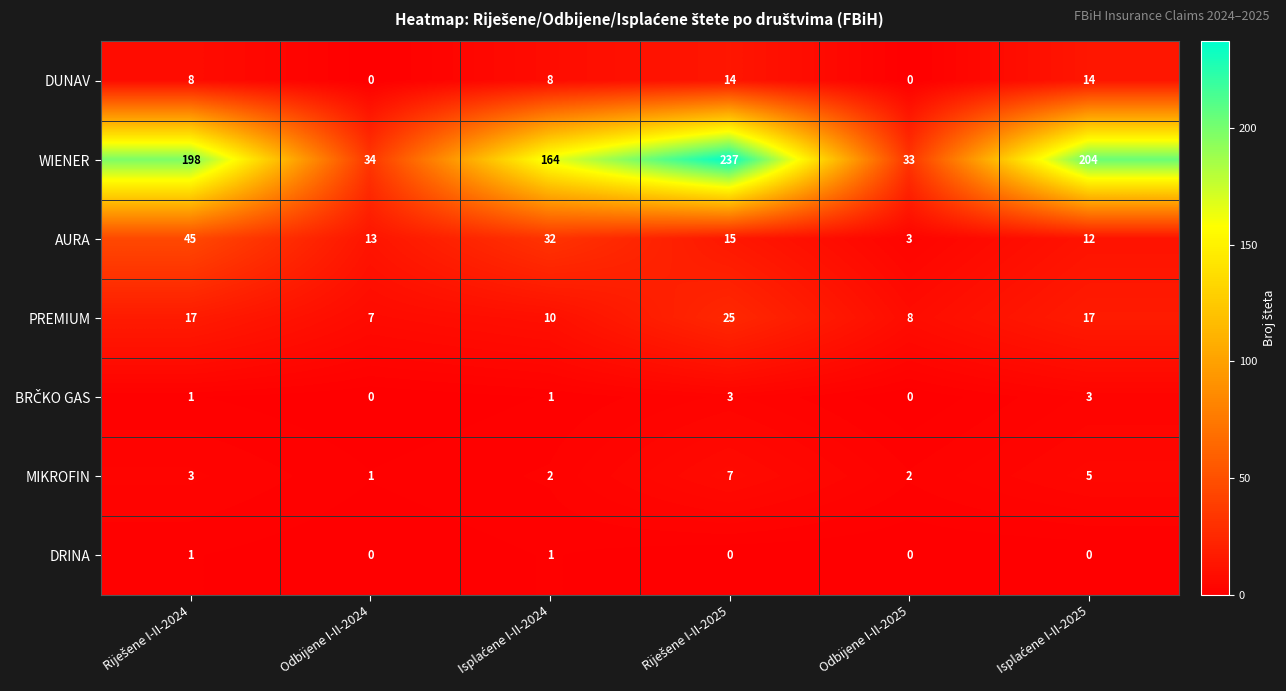

What is the average value of the WIENER series?

145